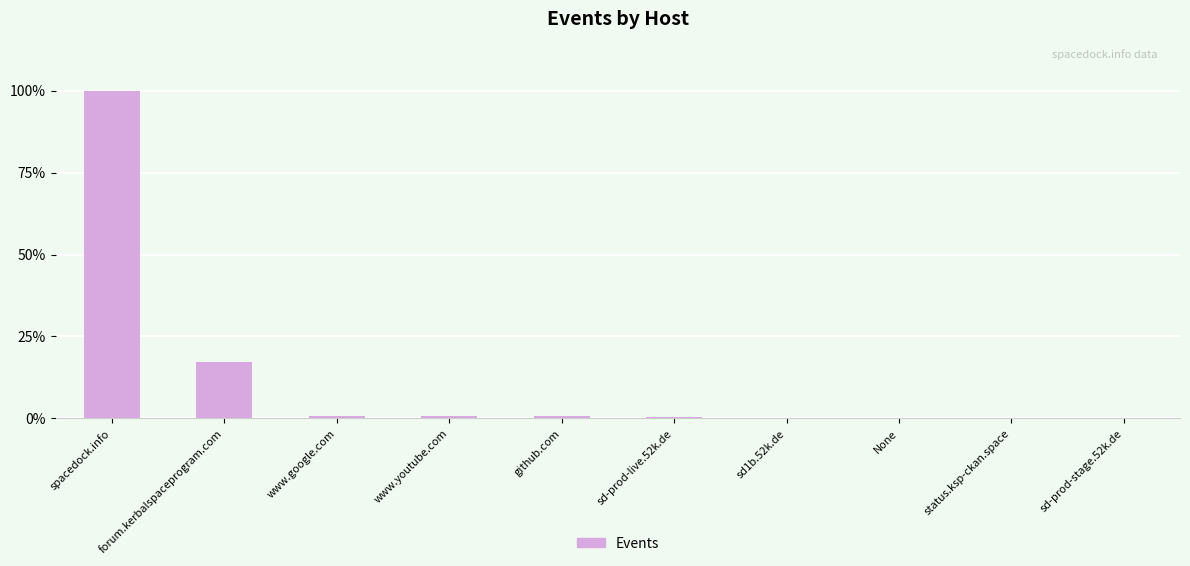

Are the bars horizontal?

No